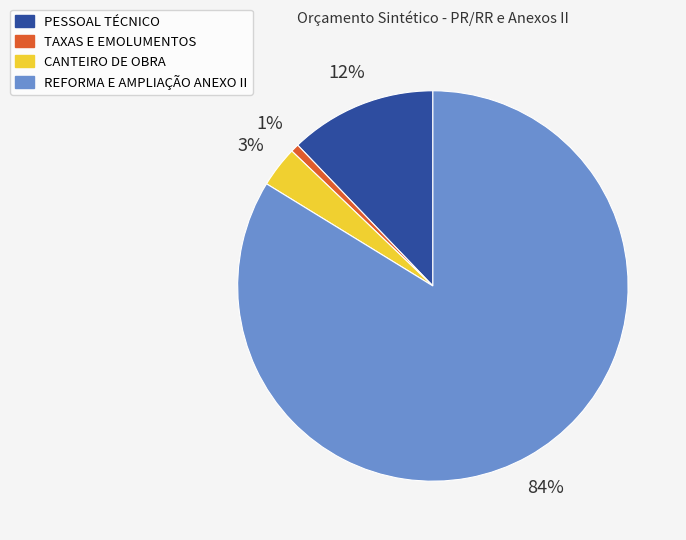

Rank the categories by value from lowest to highest.

TAXAS E EMOLUMENTOS, CANTEIRO DE OBRA, PESSOAL TÉCNICO, REFORMA E AMPLIAÇÃO ANEXO II